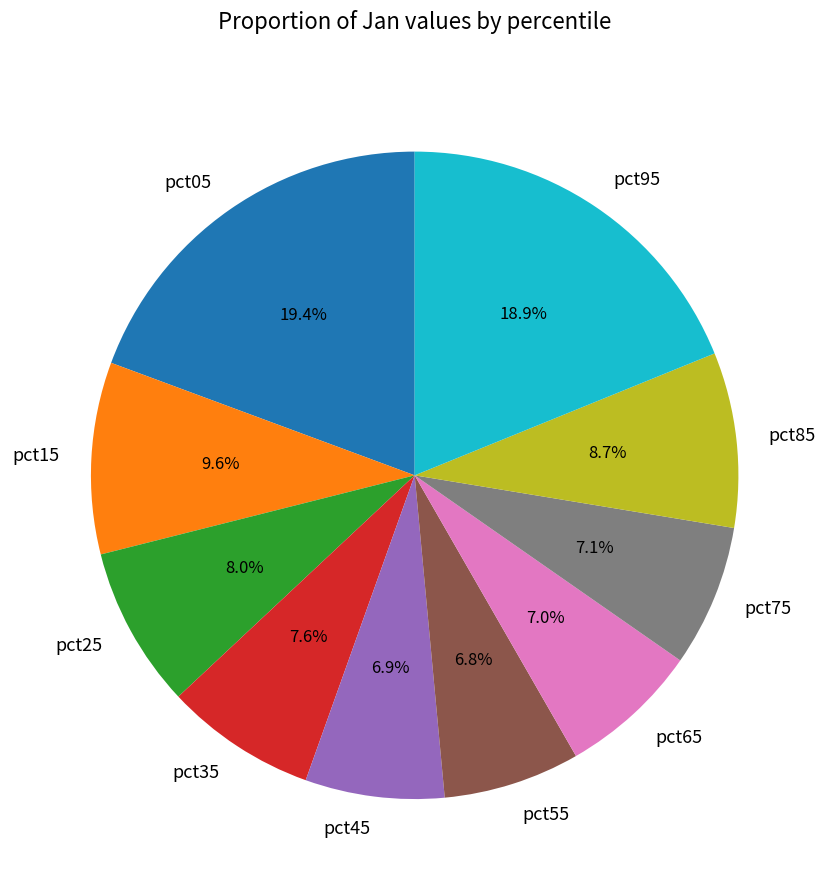

Is it true that pct25 is 20% of the pie?

False